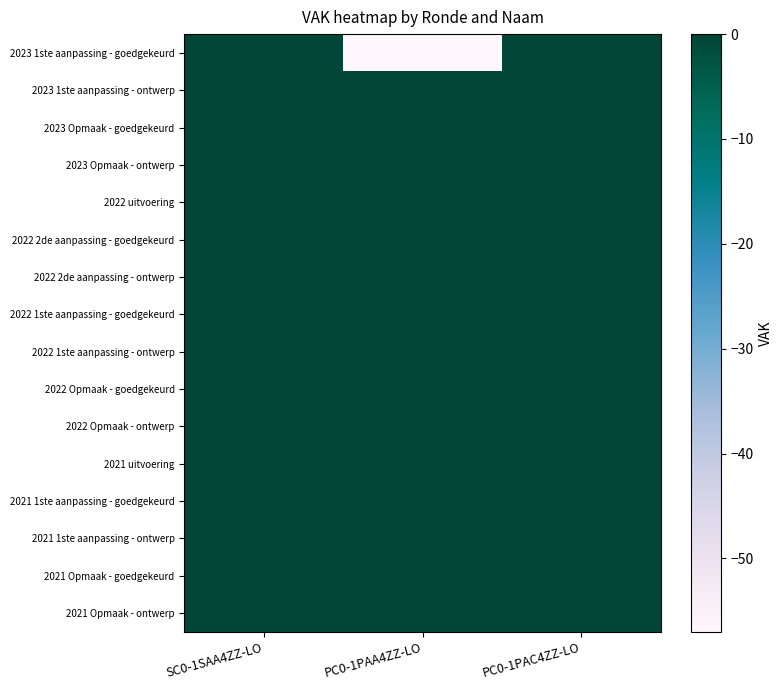

Which series changed the most between SC0-1SAA4ZZ-LO and PC0-1PAC4ZZ-LO?

2023 1ste aanpassing - goedgekeurd